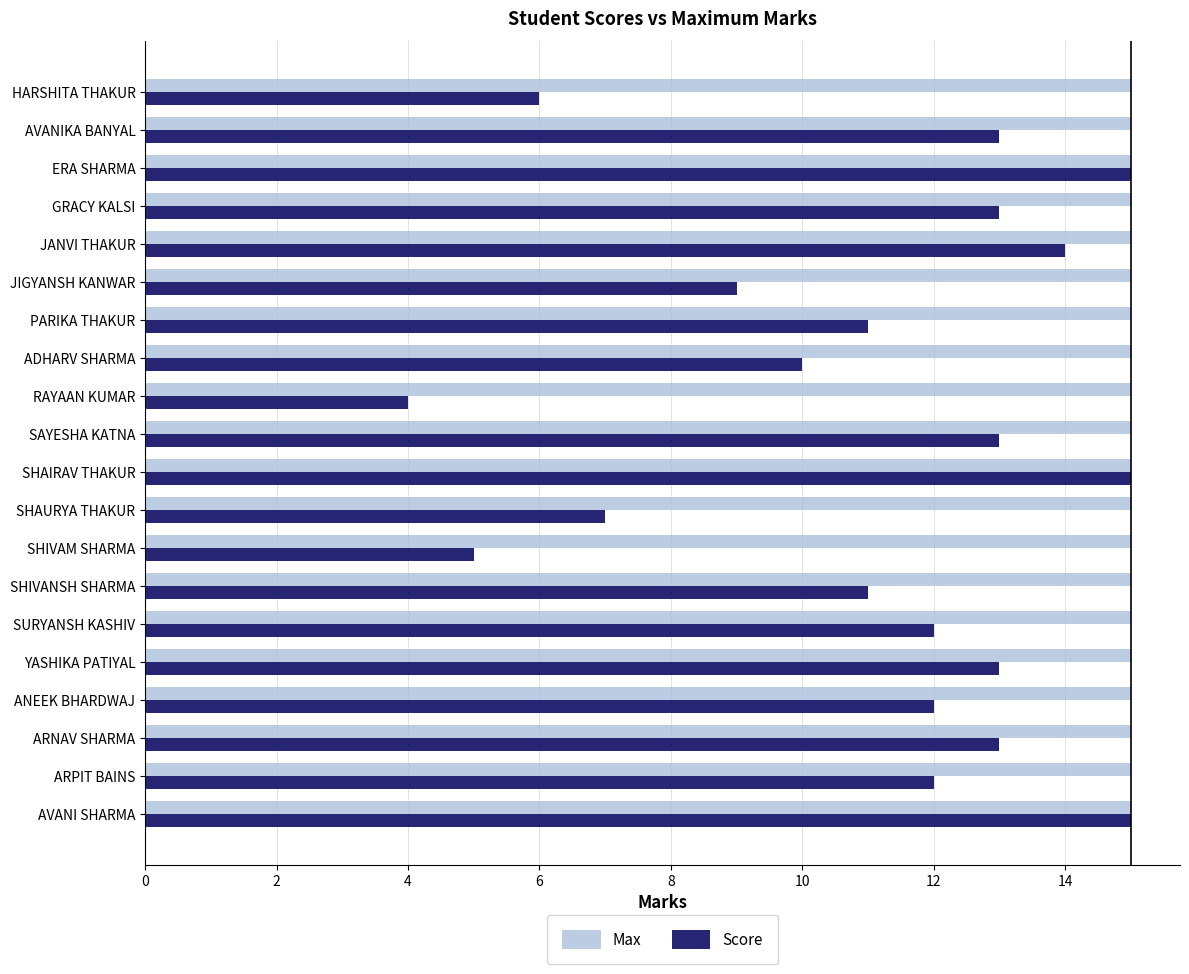

Rank the series by their average value, from lowest to highest.

Score, Max